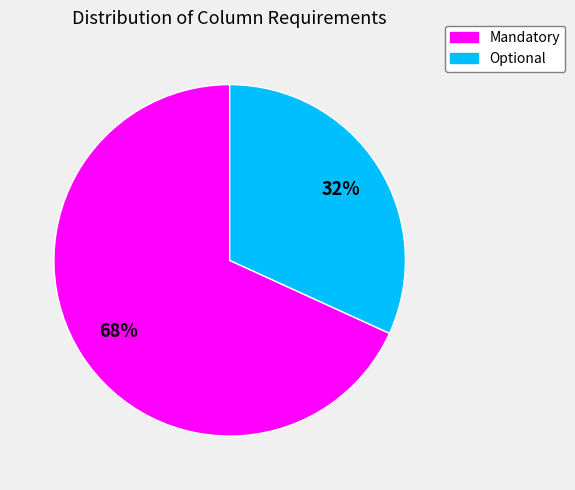

Which has a higher value, Optional or Mandatory?

Mandatory